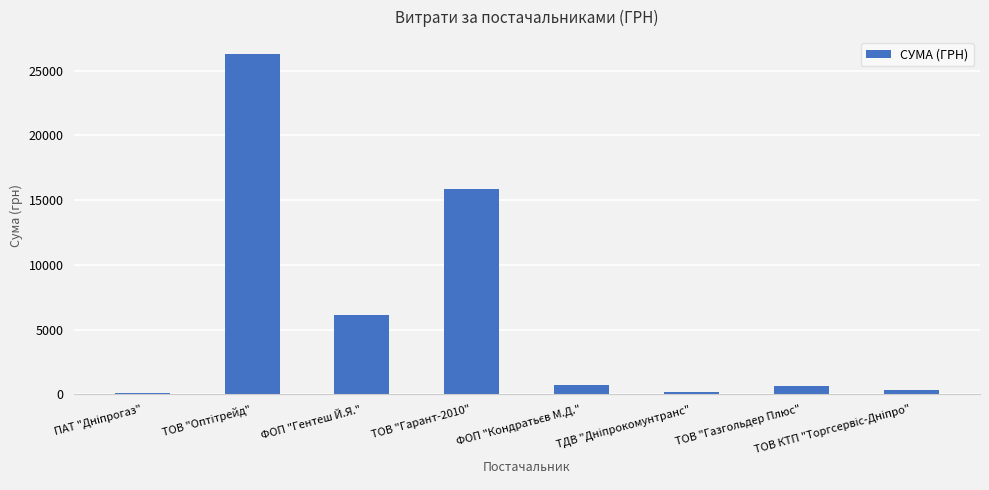

True or false: the data shows 6148.0 at ФОП "Гентеш Й.Я.".

True